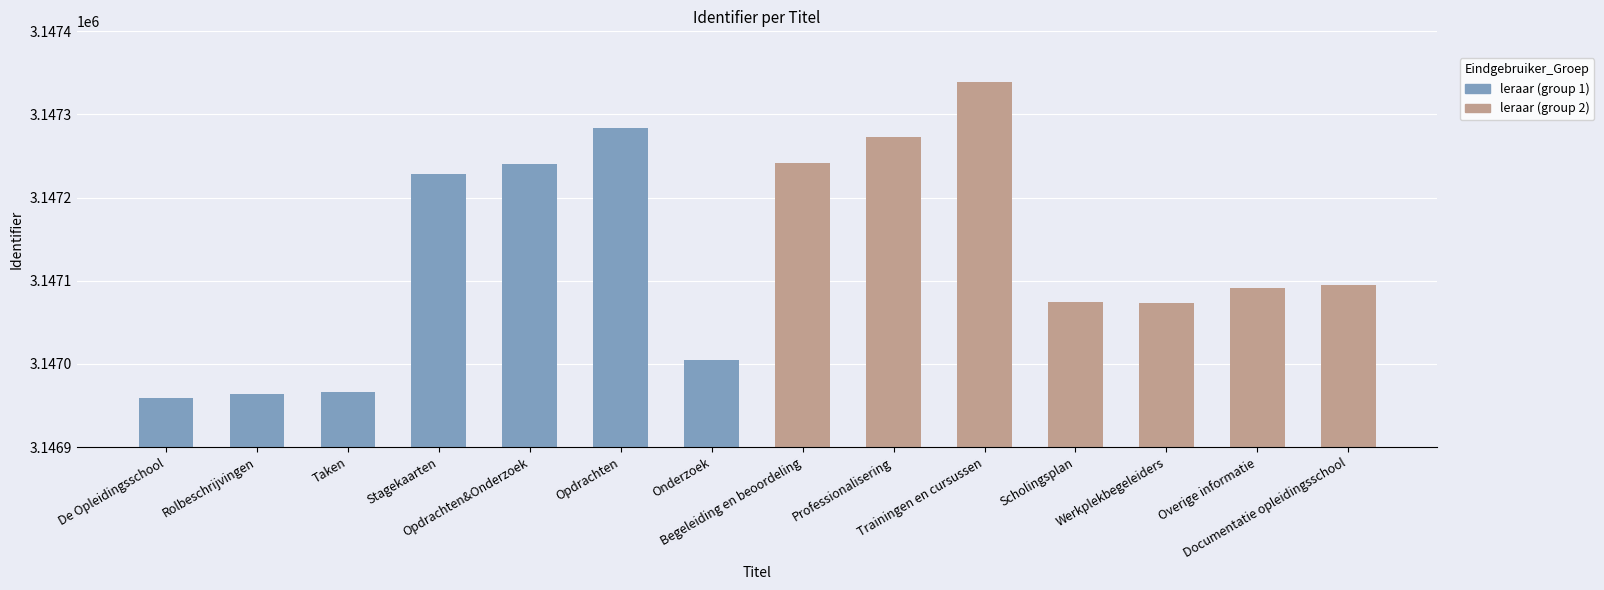

Which series has the widest spread of values?

leraar (group 1)